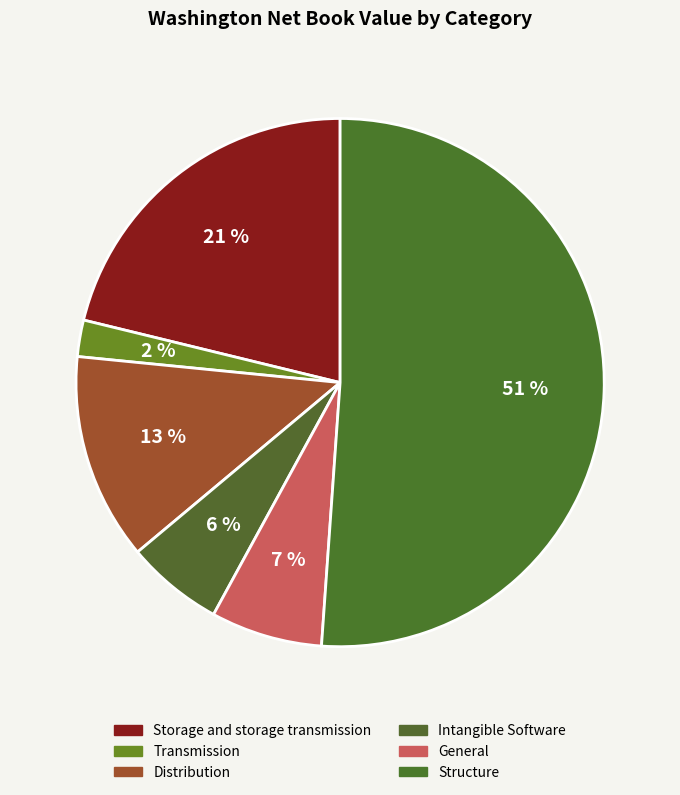

How many slices are in this pie chart?

6